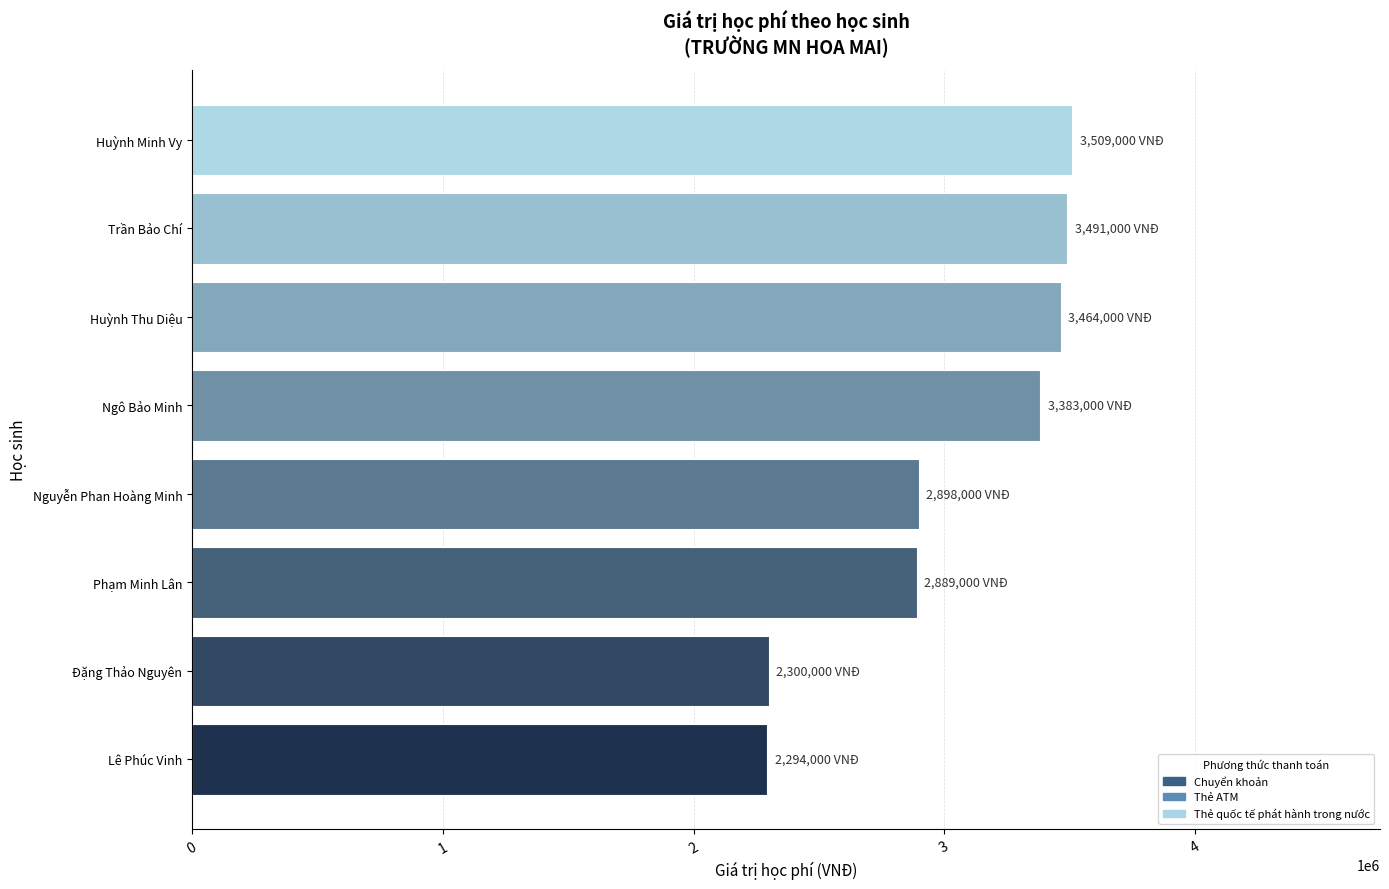

What is the maximum value shown in the chart?

3509000